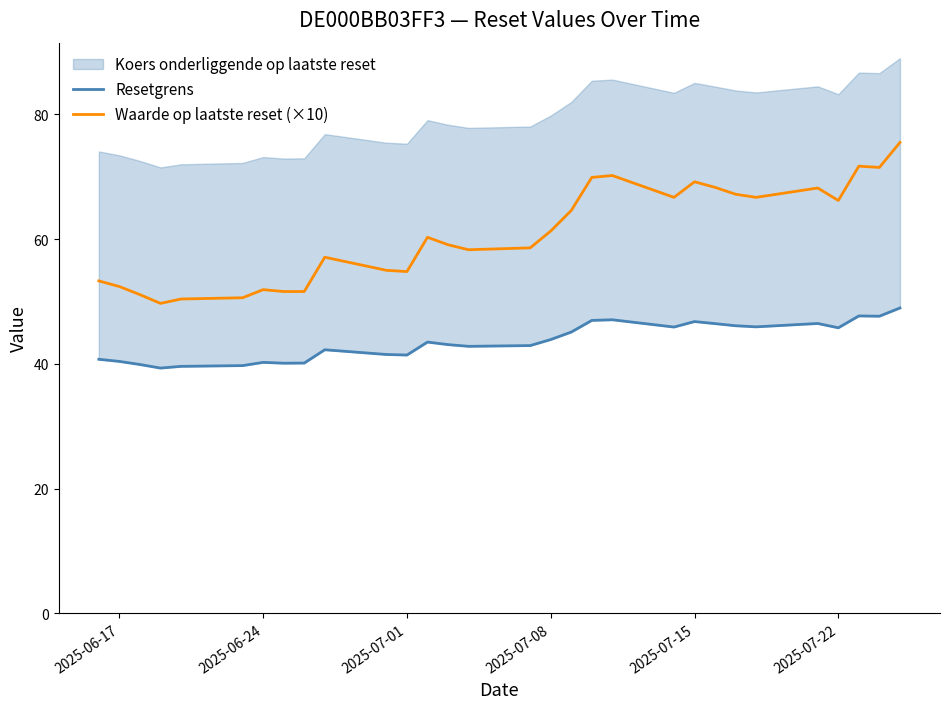

What is the maximum value for Waarde op laatste reset (×10)?

75.5